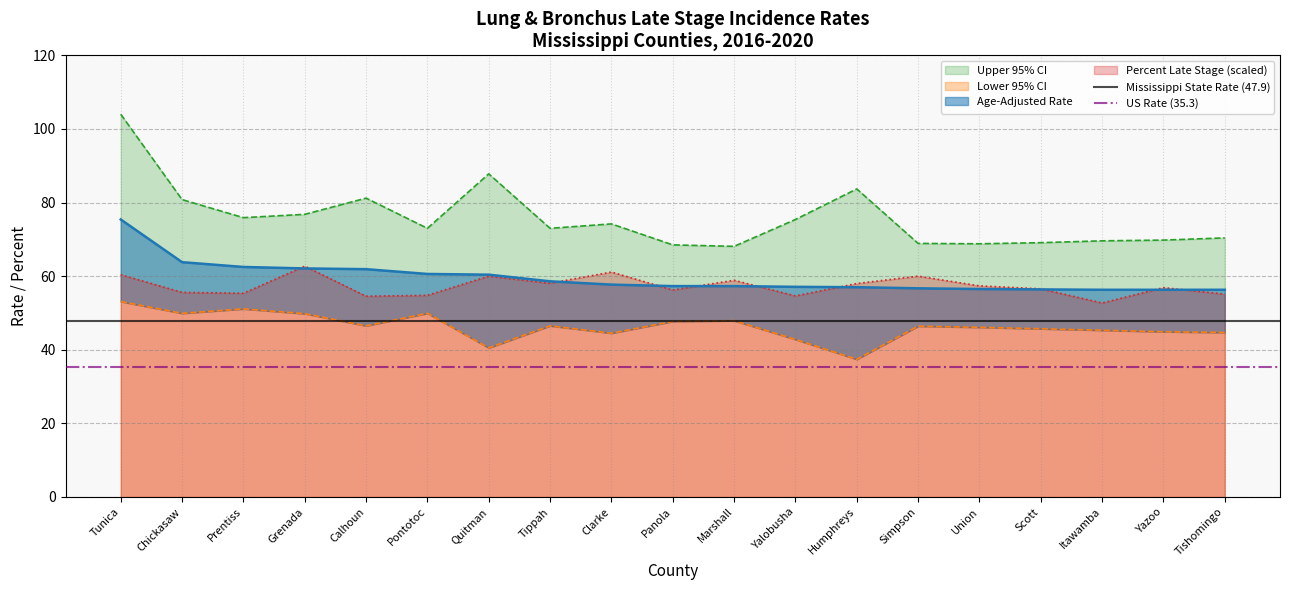

True or false: Percent Late Stage (scaled) has a value of 89.3 at Tippah.

False